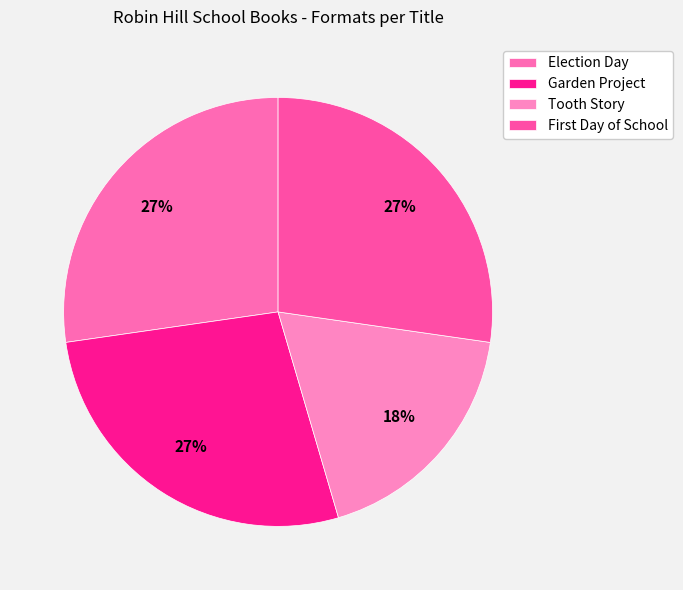

Does Garden Project represent more than half of the total?

No